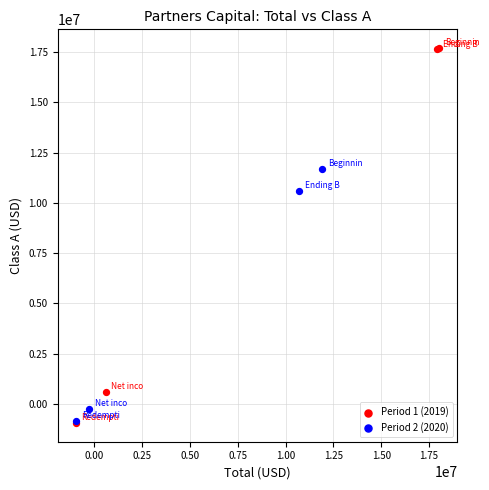

Which series reaches the maximum Y coordinate?

Period 1 (2019)